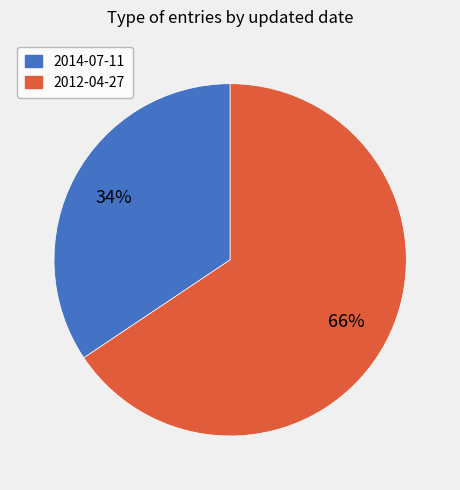

Is it true that 2014-07-11 is 42% of the pie?

False